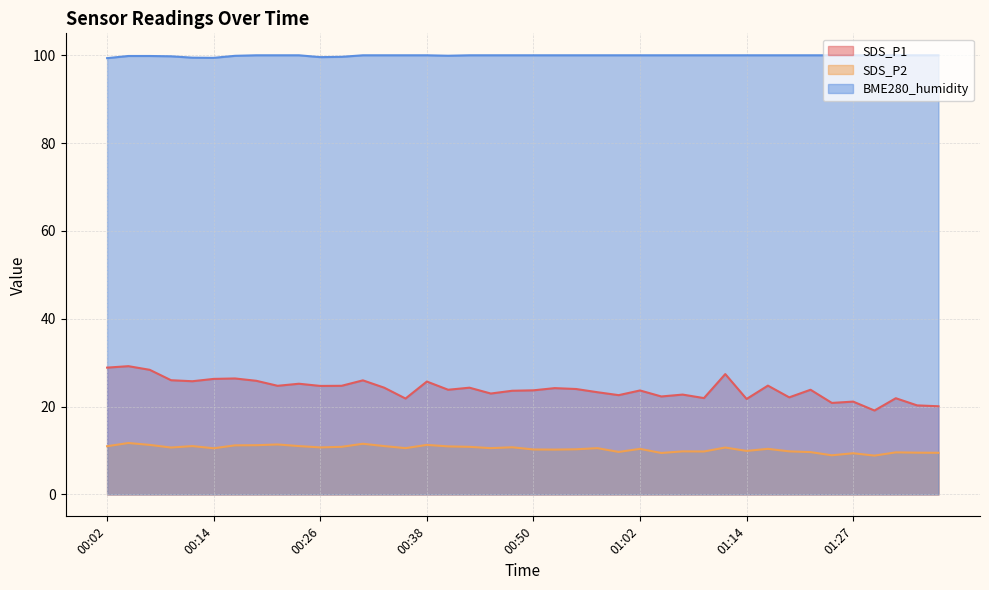

How many BME280_humidity values are between 100 and 101?

30